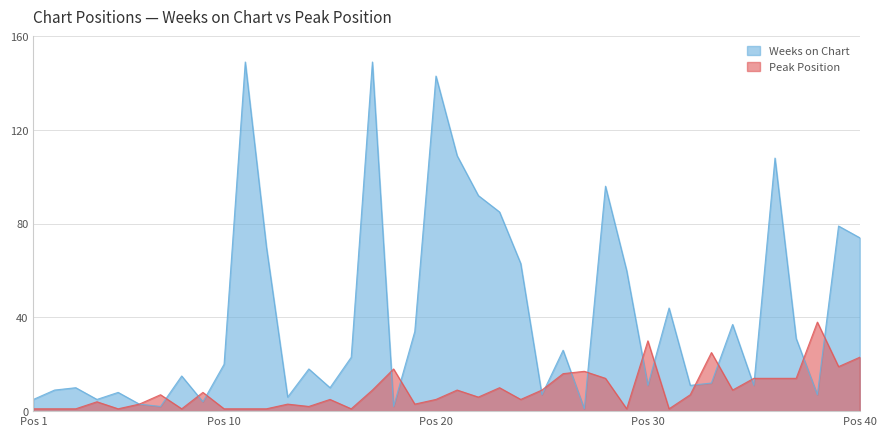

The Weeks on Chart series shows 9 at 2. True or false?

True